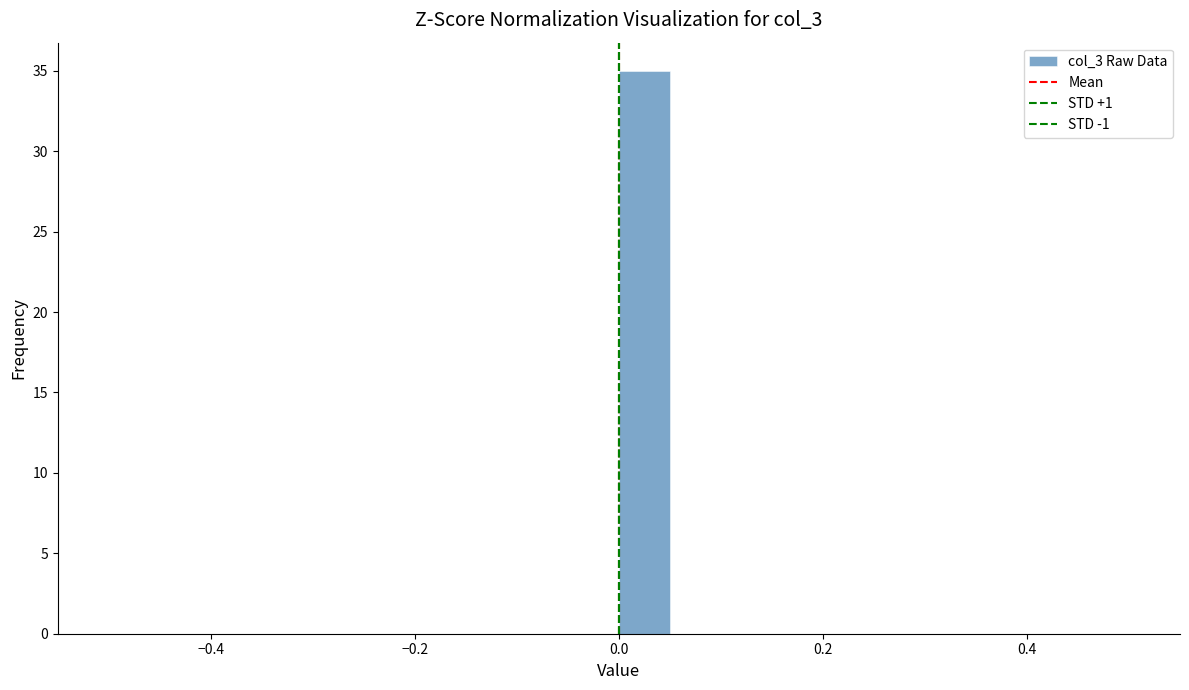

Around what value on the x-axis is the tallest bar? Give the approximate position of its centre, as read against the axis.

0.02